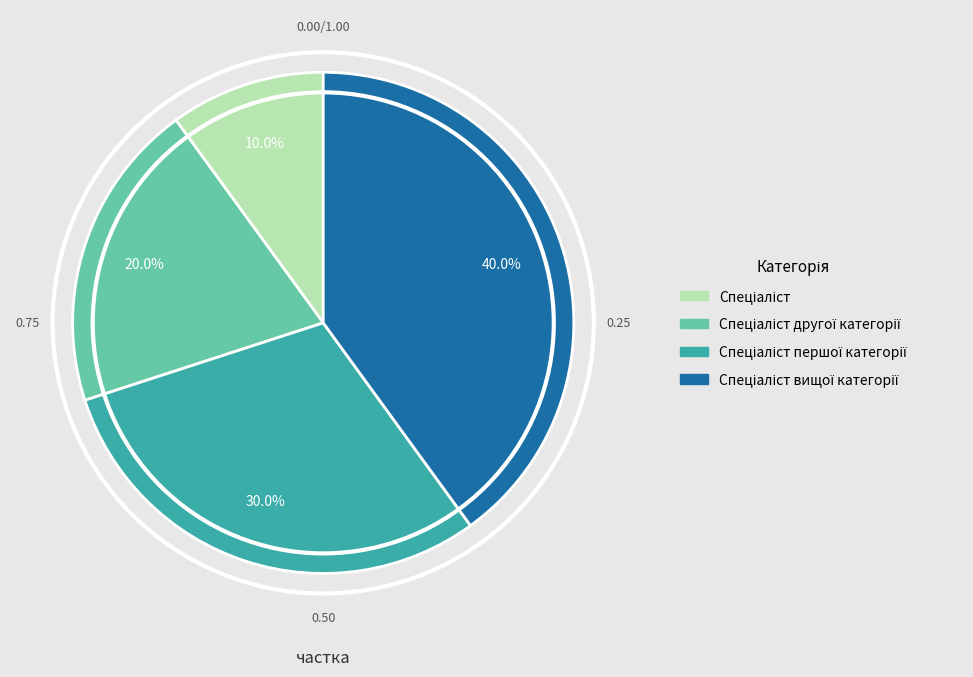

Is there a majority slice in this chart?

No